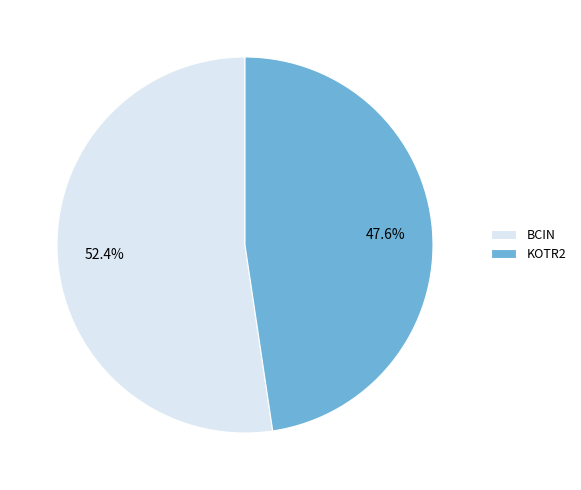

Which slice represents more than half of the pie?

BCIN